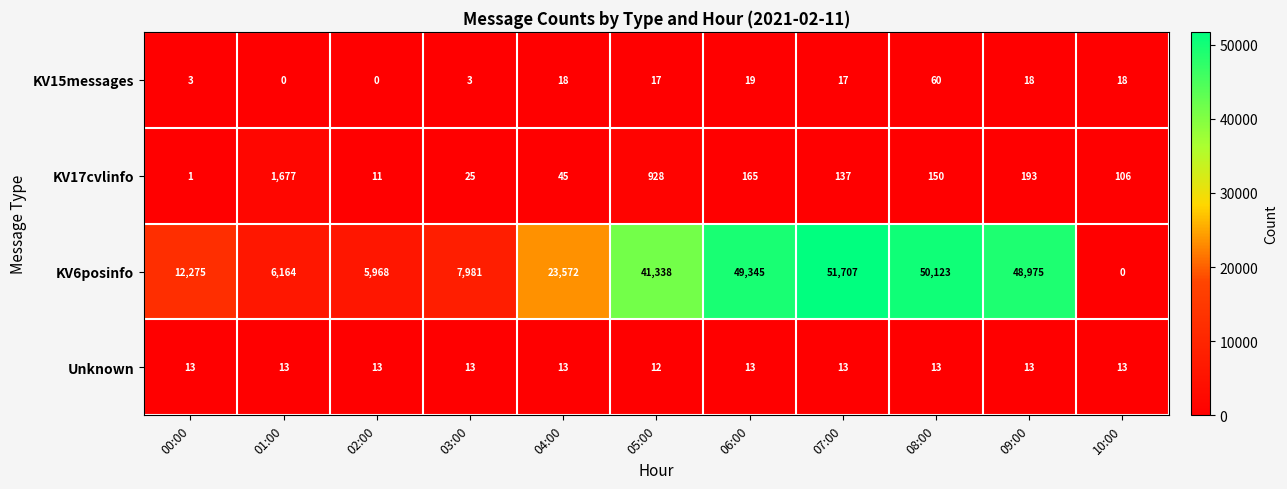

What is the difference between the highest and lowest values at 01:00?

6164